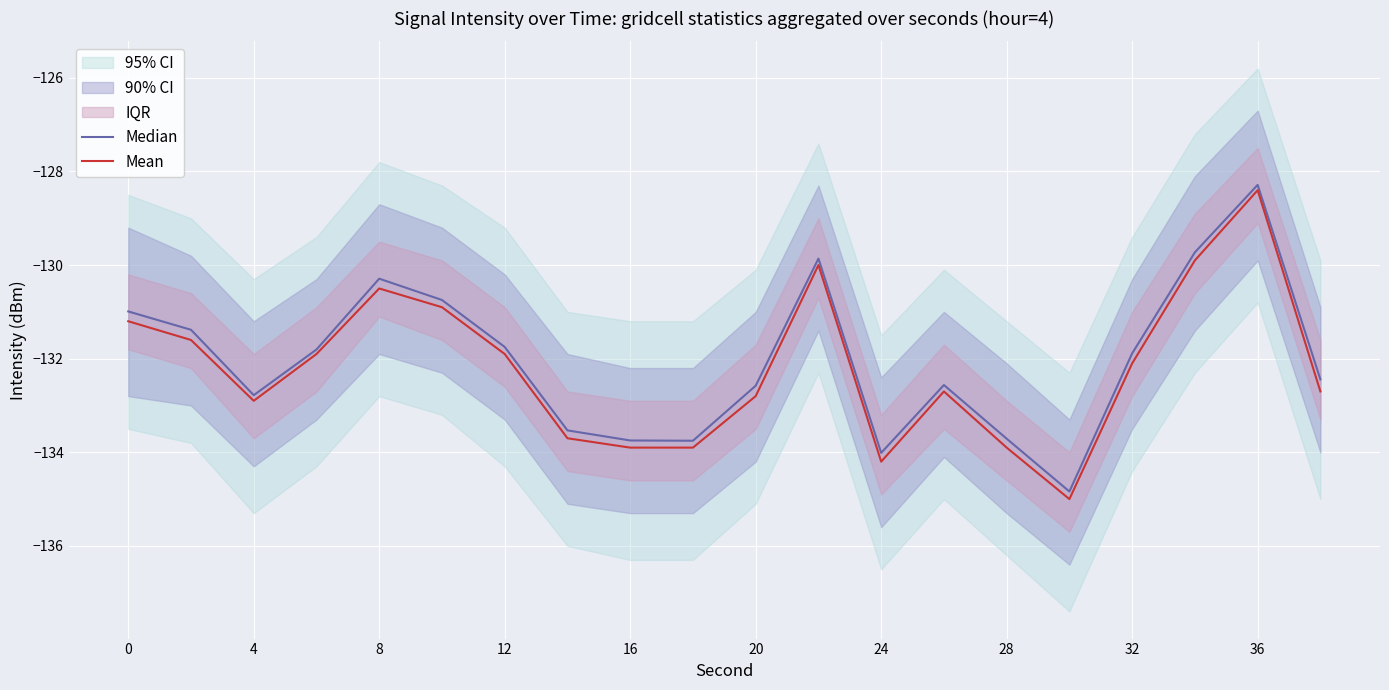

What is the minimum value for Mean?

-135.0